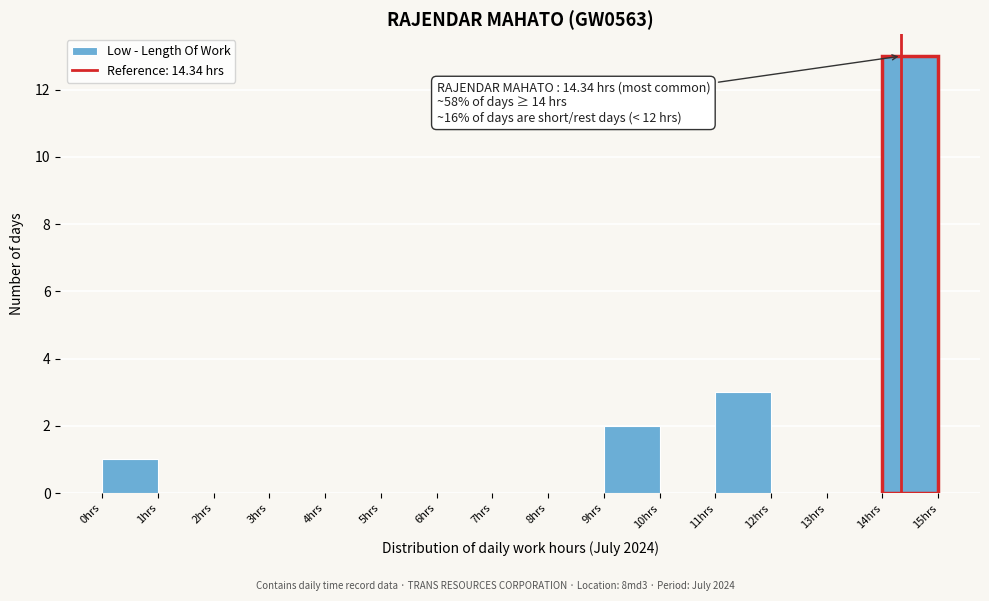

Which range on the x-axis has the tallest bar?

14 to 15